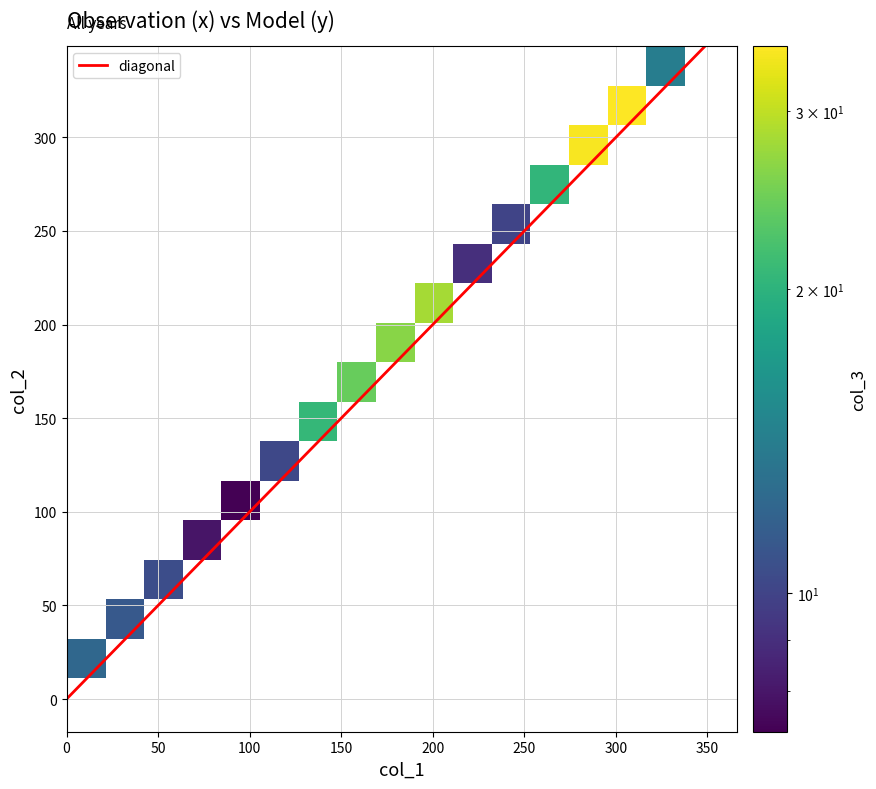

Reading right to left, list all the values displayed in this chart.

-11.25000: 2=12.3	1=11.2	0=0.0
11.25000: 2=11.3	1=33.8	0=22.5
33.75000: 2=10.6	1=56.2	0=45.0
56.25000: 2=8.0	1=78.8	0=67.5
78.75000: 2=7.3	1=101.2	0=90.0
101.2500: 2=10.3	1=123.8	0=112.5
123.7500: 2=20.7	1=146.2	0=135.0
146.2500: 2=24.2	1=168.8	0=157.5
168.7500: 2=26.4	1=191.2	0=180.0
191.2500: 2=28.1	1=213.8	0=202.5
213.7500: 2=9.0	1=236.2	0=225.0
236.2500: 2=10.0	1=258.8	0=247.5
258.7500: 2=20.3	1=281.2	0=270.0
281.2500: 2=34.2	1=303.8	0=292.5
303.7500: 2=34.8	1=326.2	0=315.0
326.2500: 2=14.2	1=348.8	0=337.5